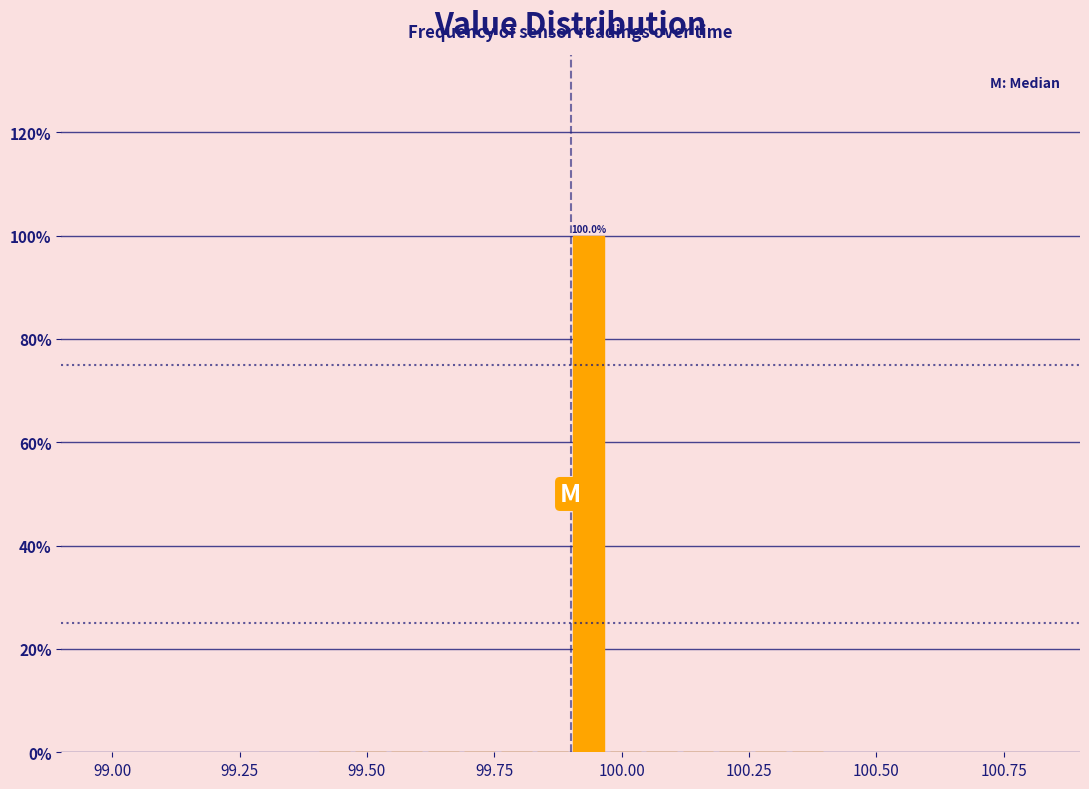

Read against the x-axis, roughly where is the centre of the tallest bar?

99.95